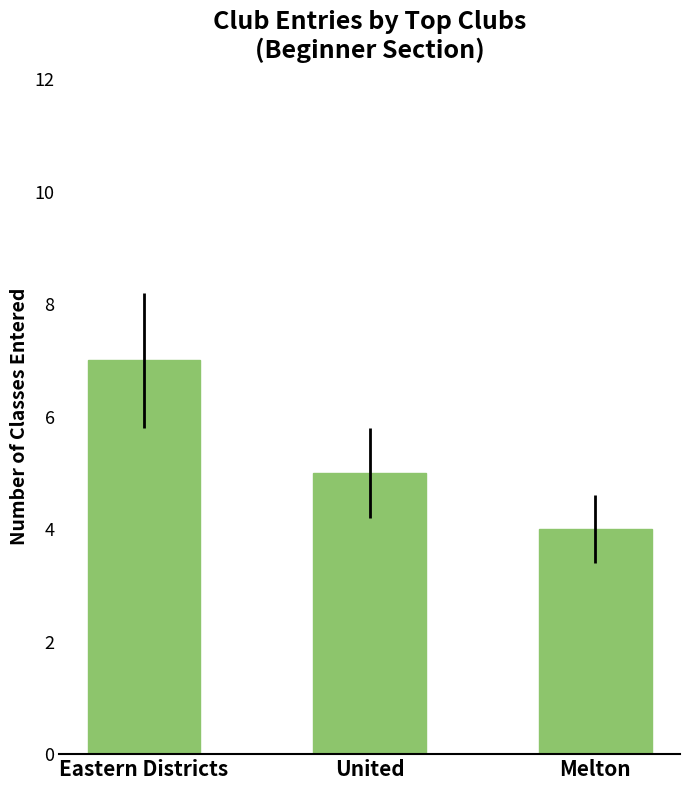

What position from the left is Eastern Districts?

1